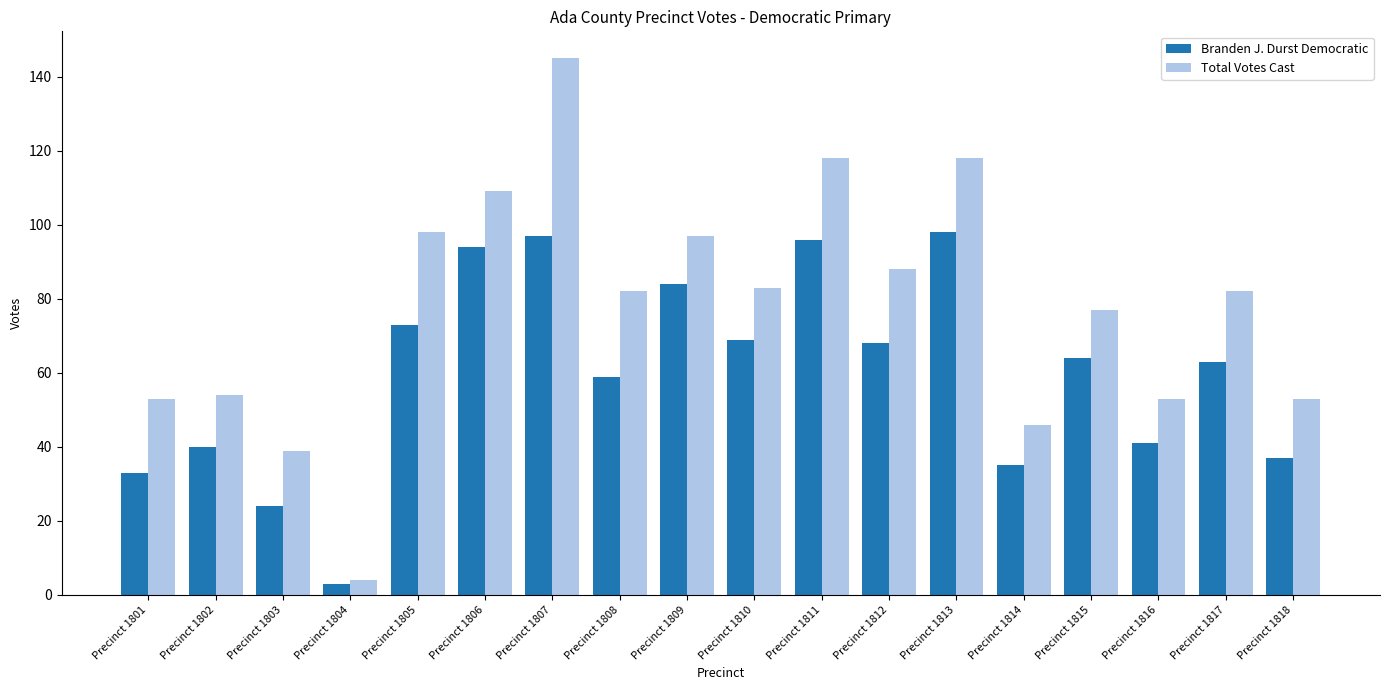

Does the chart contain stacked bars?

No